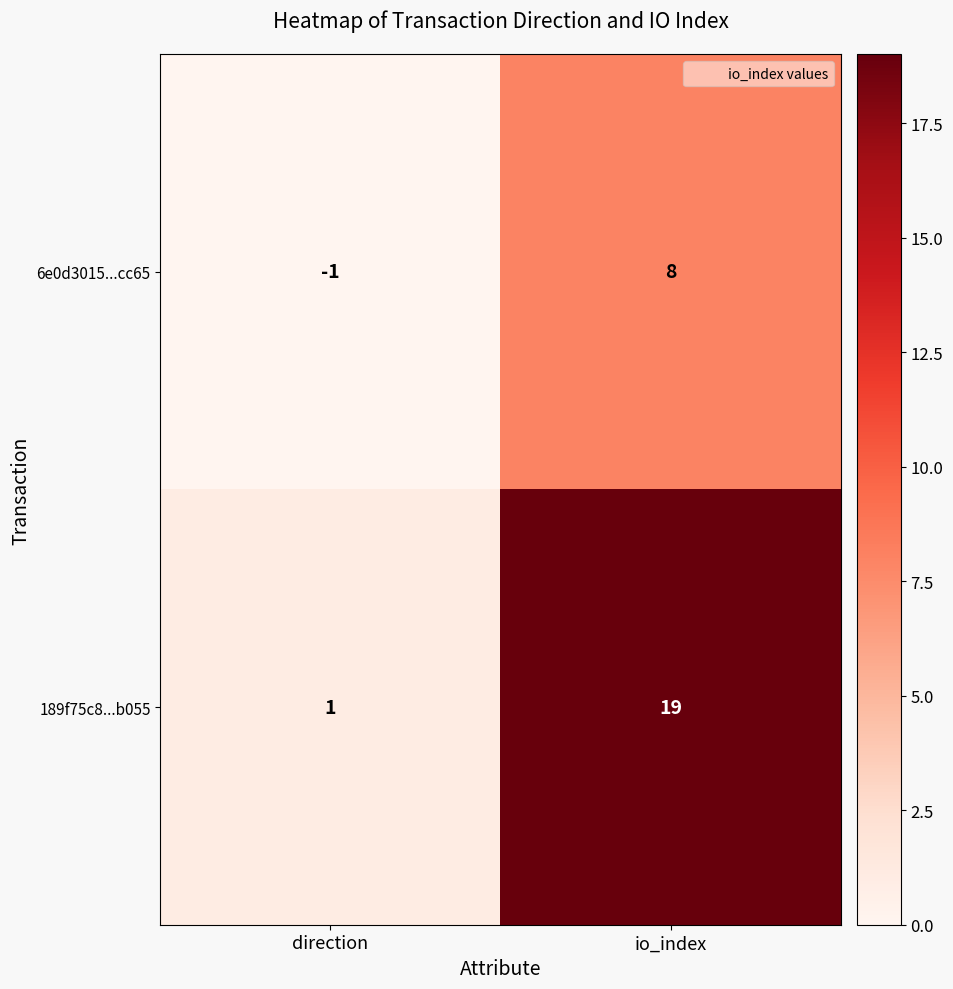

Reading right to left, transcribe all the data shown in this chart.

6e0d3015...cc65: io_index=8	direction=-1
189f75c8...b055: io_index=19	direction=1